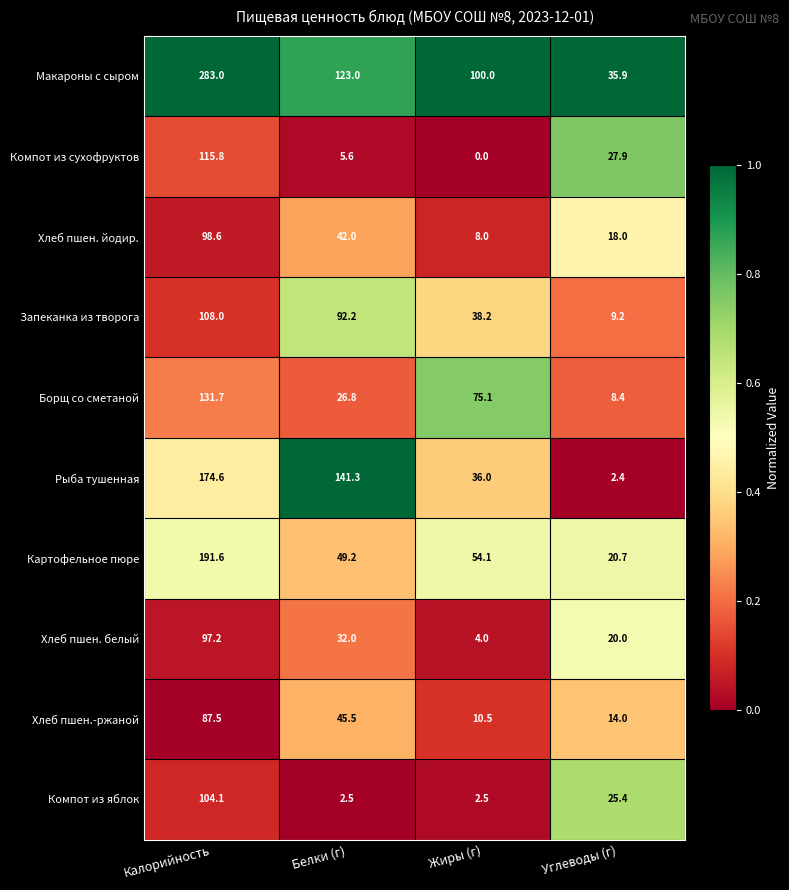

The Рыба тушенная series shows 141.3 at Белки (г). True or false?

True